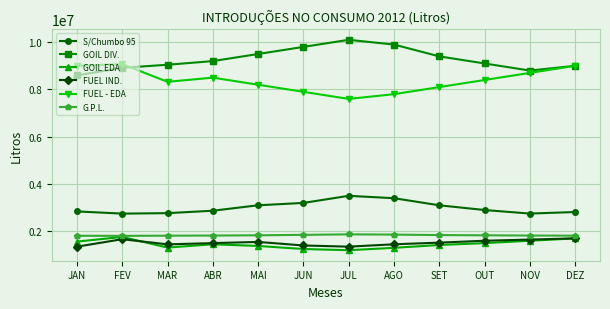

Does the chart display data point markers on the line(s)?

Yes